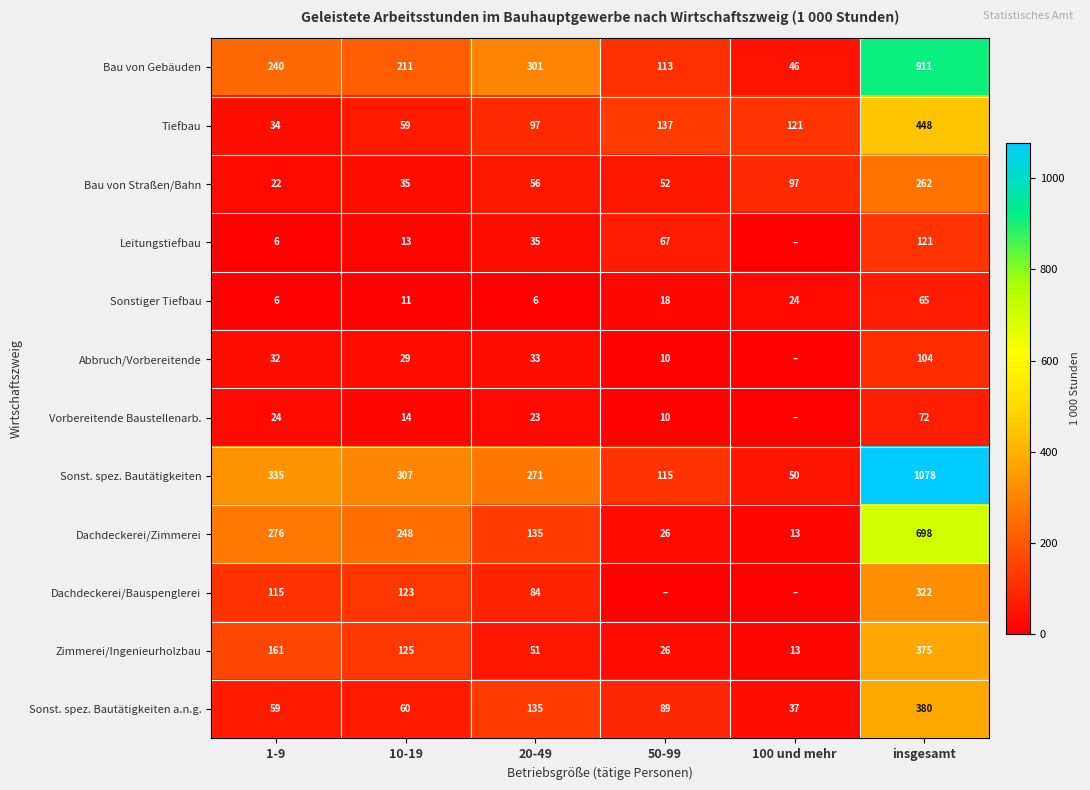

What is the sum of the Abbruch/Vorbereitende values at 20-49 and 10-19?

62